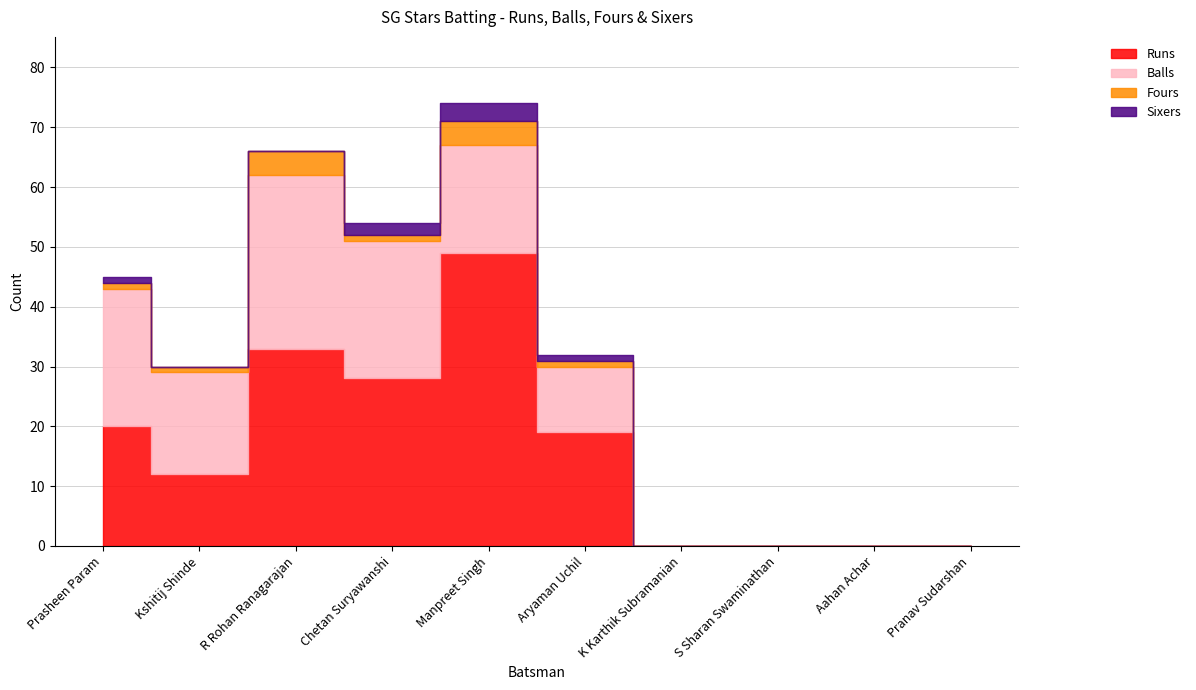

What is the label of the 1st point from the right?

Pranav Sudarshan